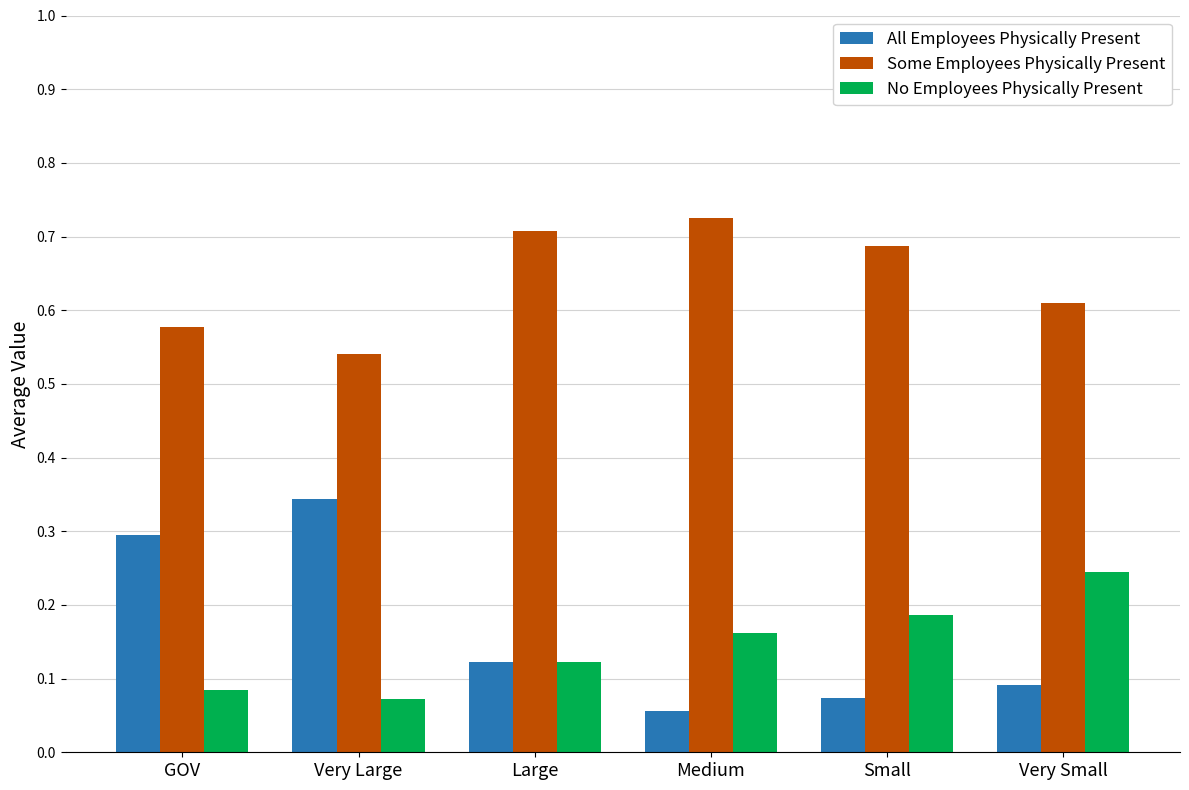

What is the total value across all series at Medium?

0.9